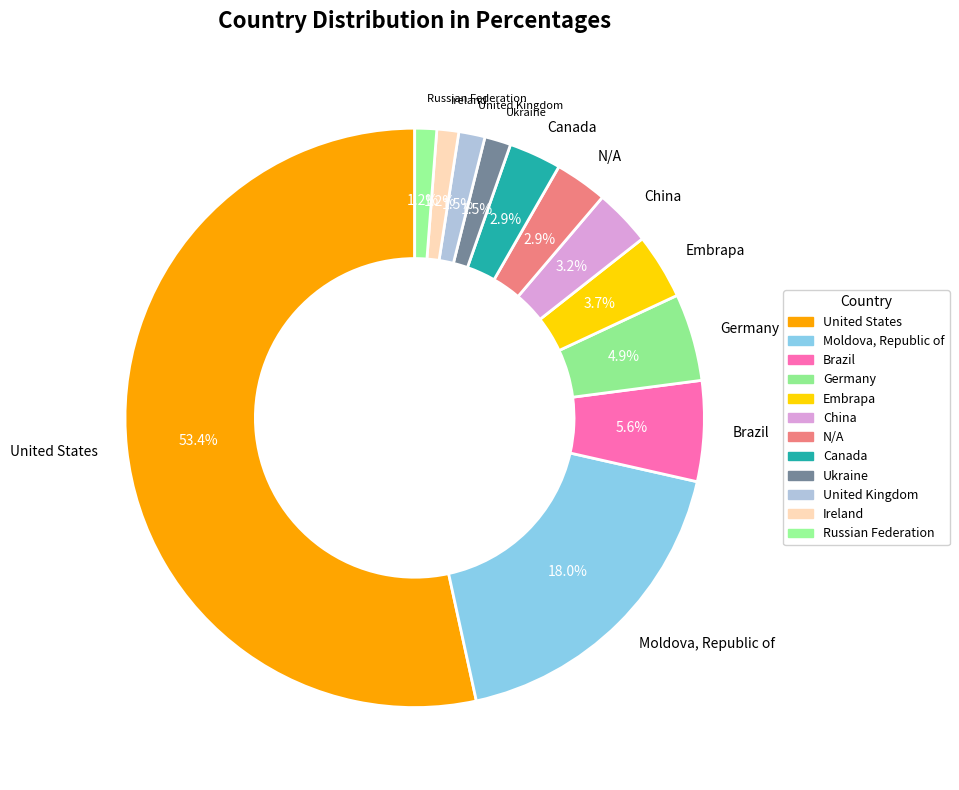

What is the largest slice in the pie chart?

United States